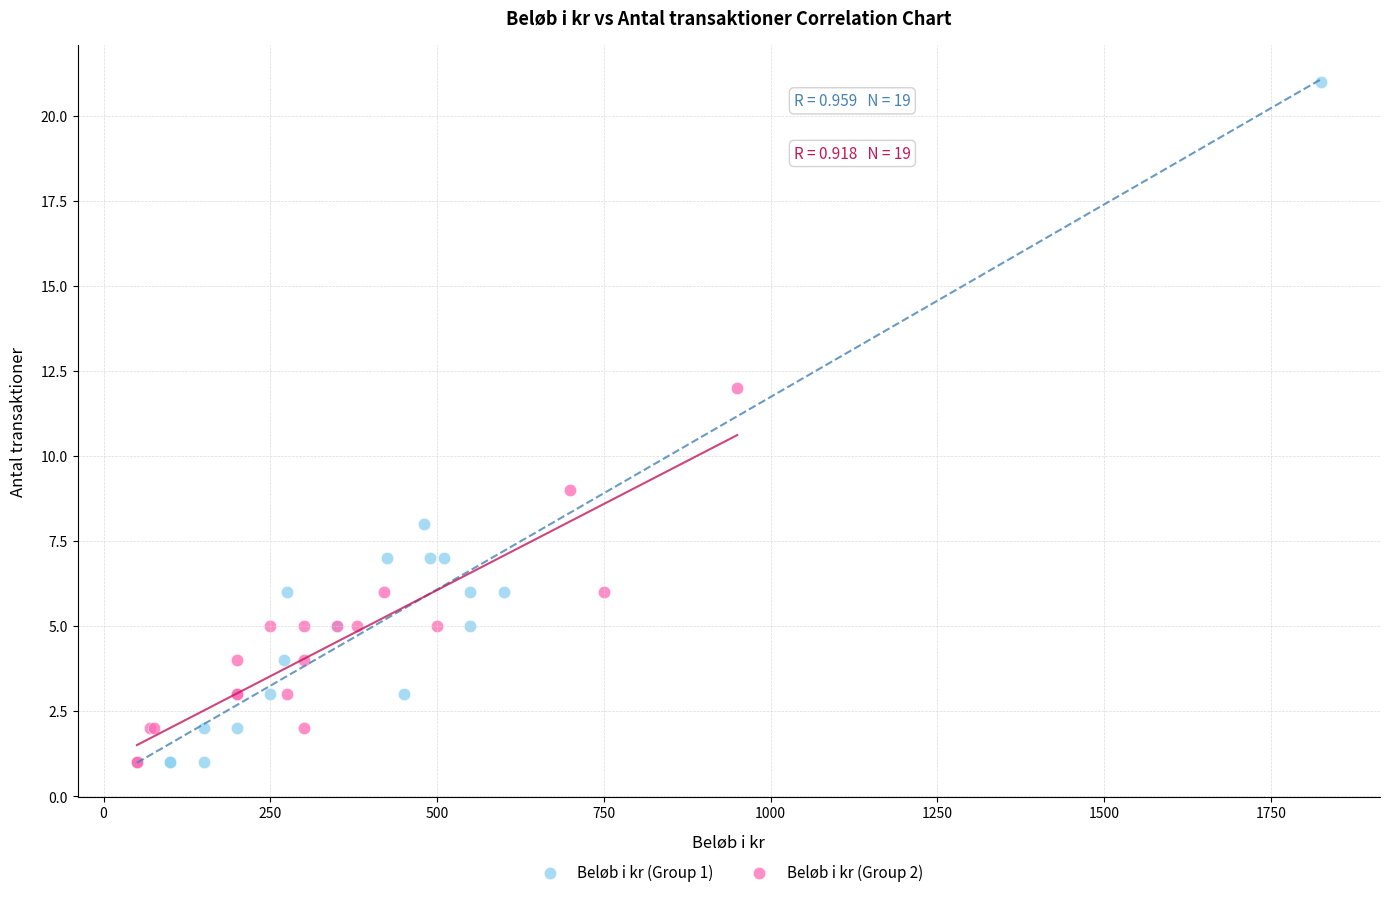

Which series reaches the maximum Y coordinate?

Beløb i kr (Group 1)